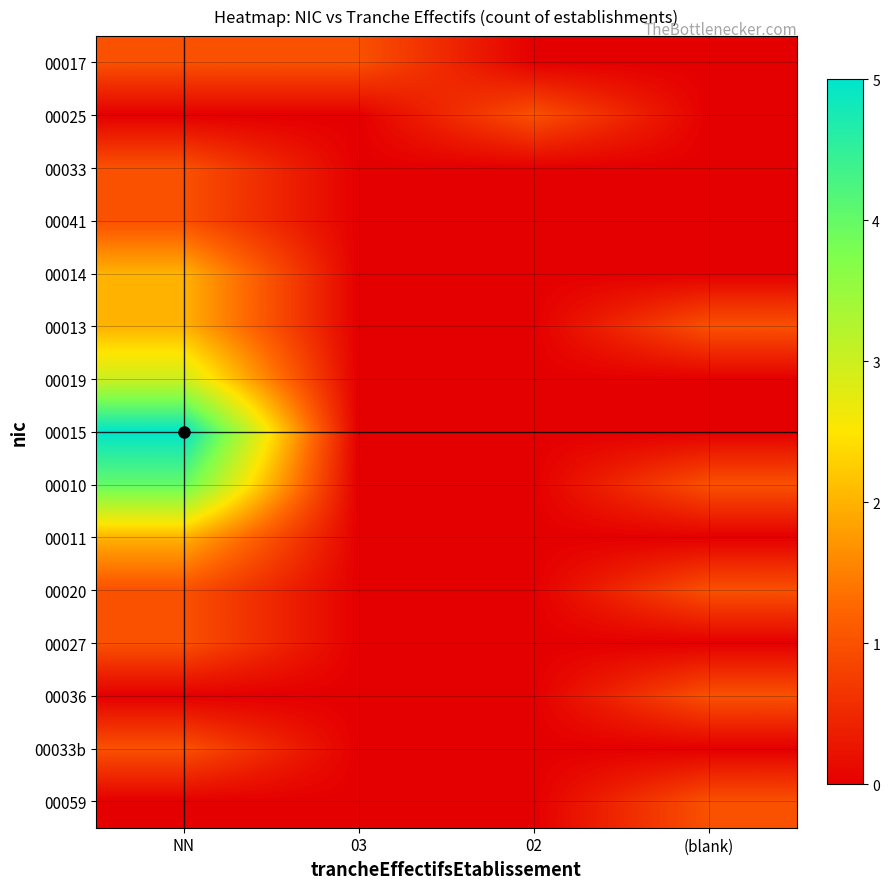

Rank the series by their maximum value, from highest to lowest.

00015, 00010, 00019, 00014, 00013, 00011, 00017, 00025, 00033, 00041, 00020, 00027, 00036, 00033b, 00059